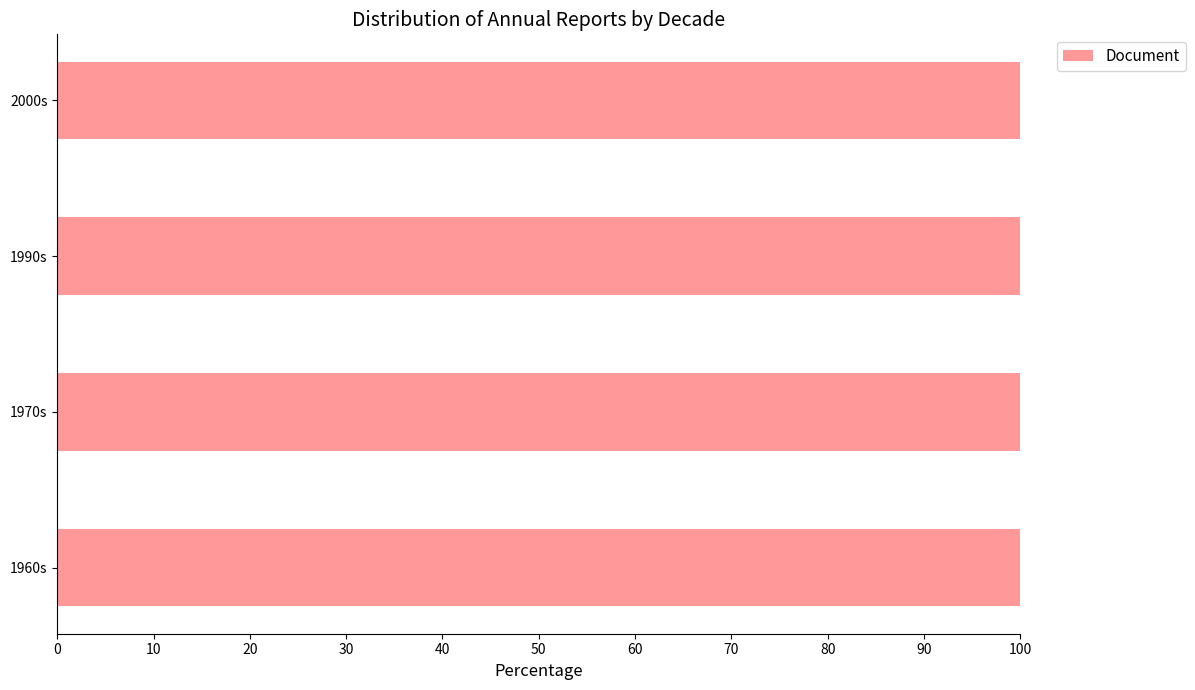

How many values in the 1960s series exceed 0?

1